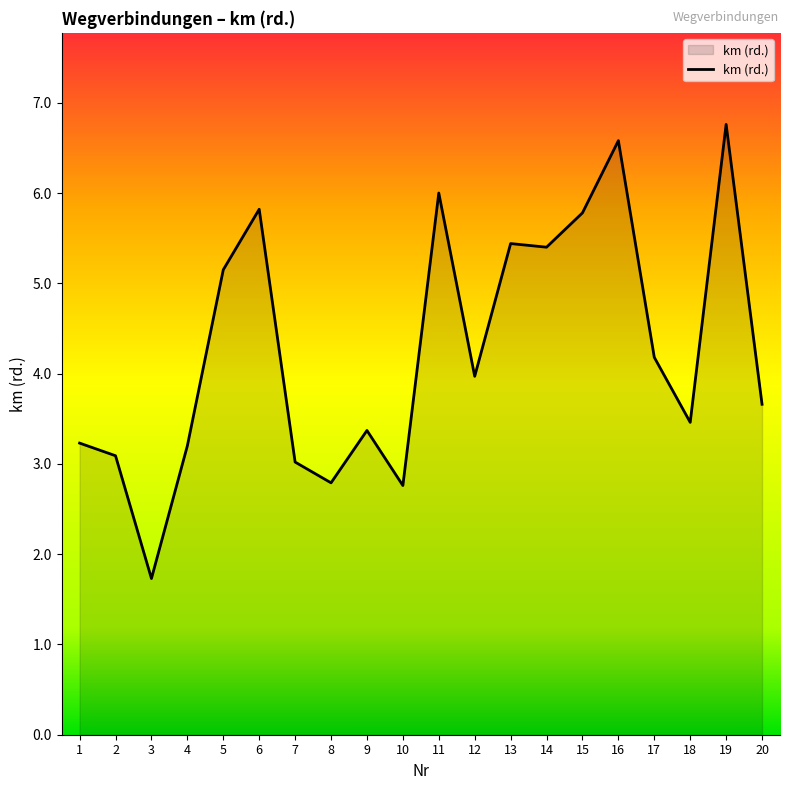

Read the value at 15.

5.8